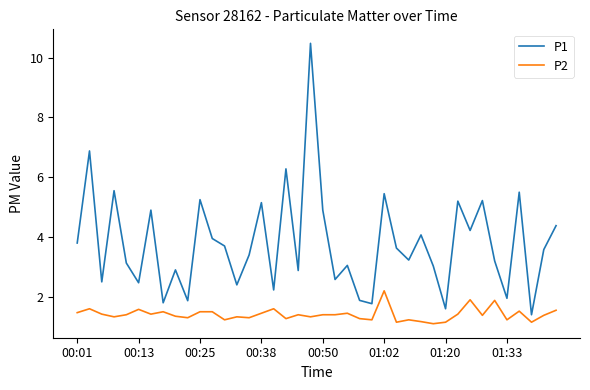

Which series has the largest total across all categories?

P1